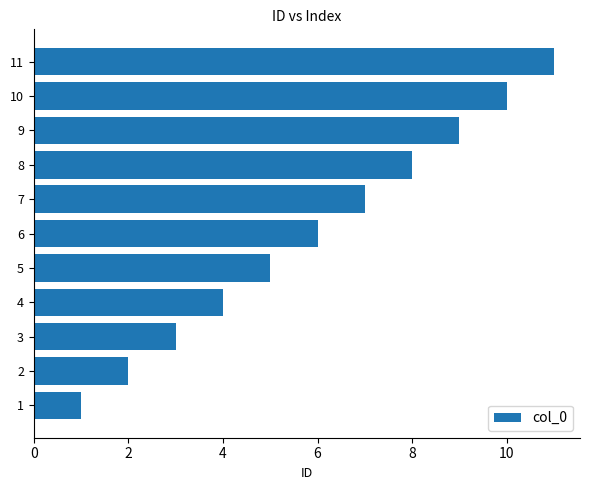

The chart shows a value of 5 at 7. True or false?

False